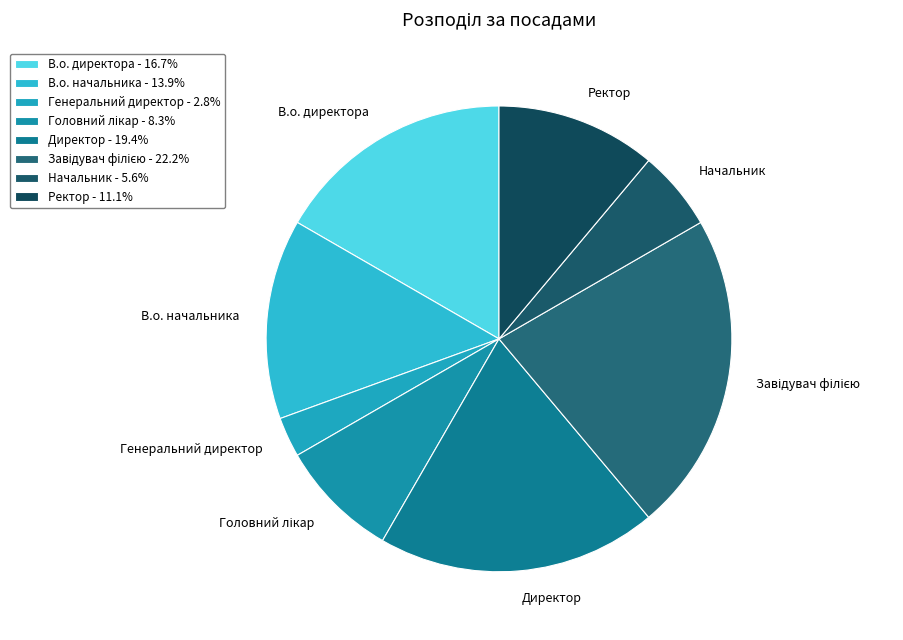

What percentage is NOT represented by В.о. директора?

83.3%